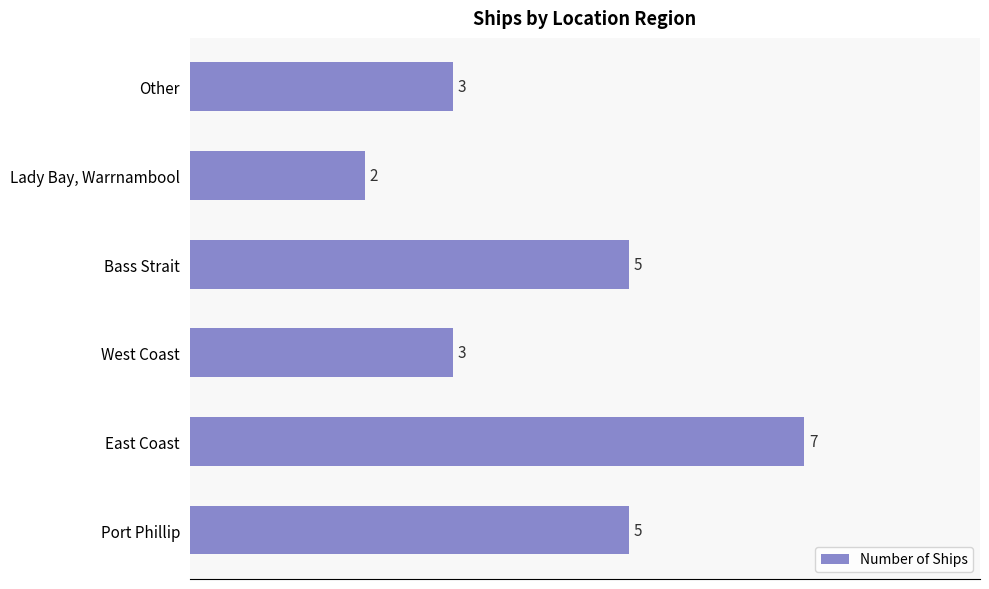

Count the number of data series in this chart.

1